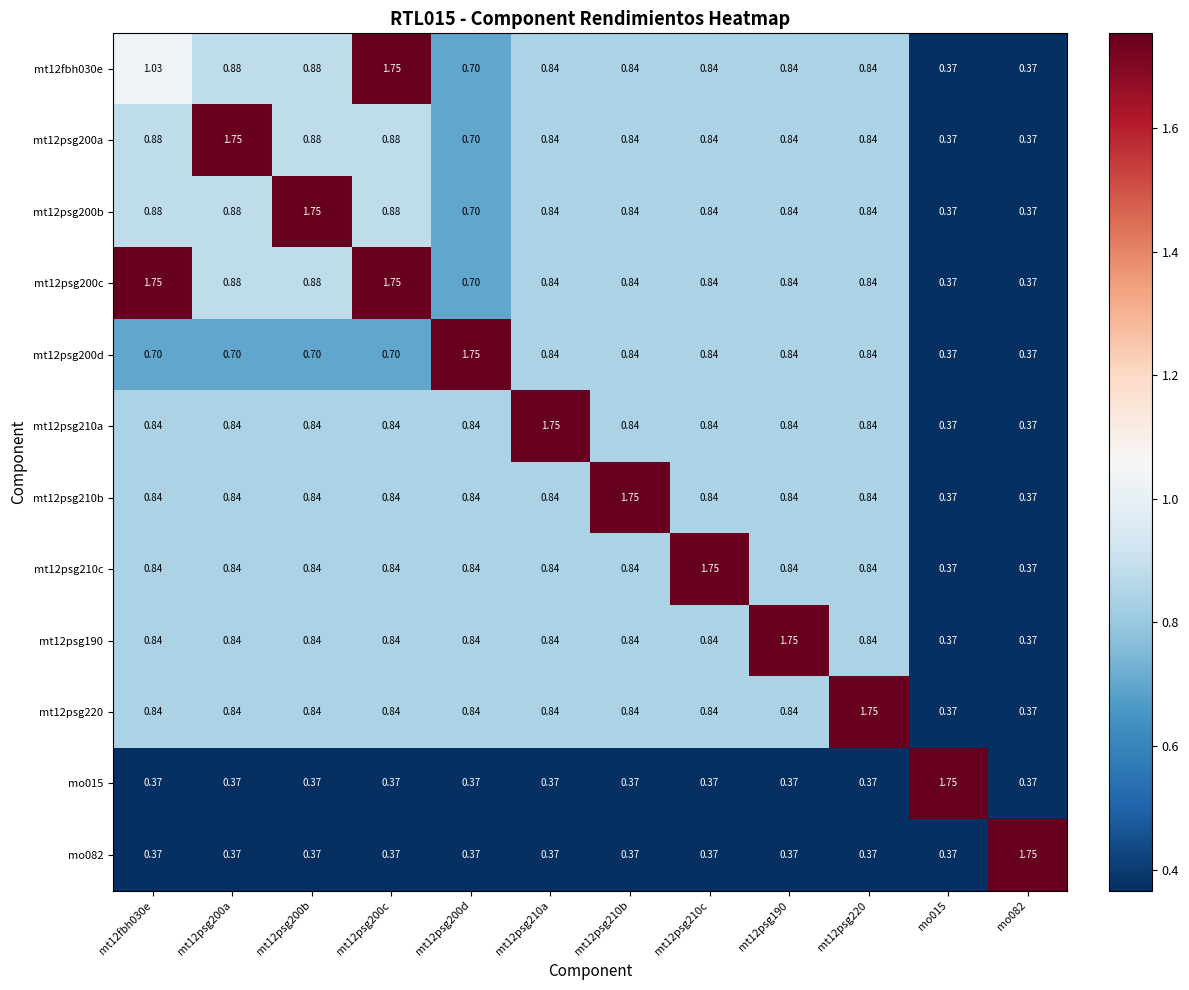

What is the difference between the highest and lowest values at mt12psg210b?

1.4